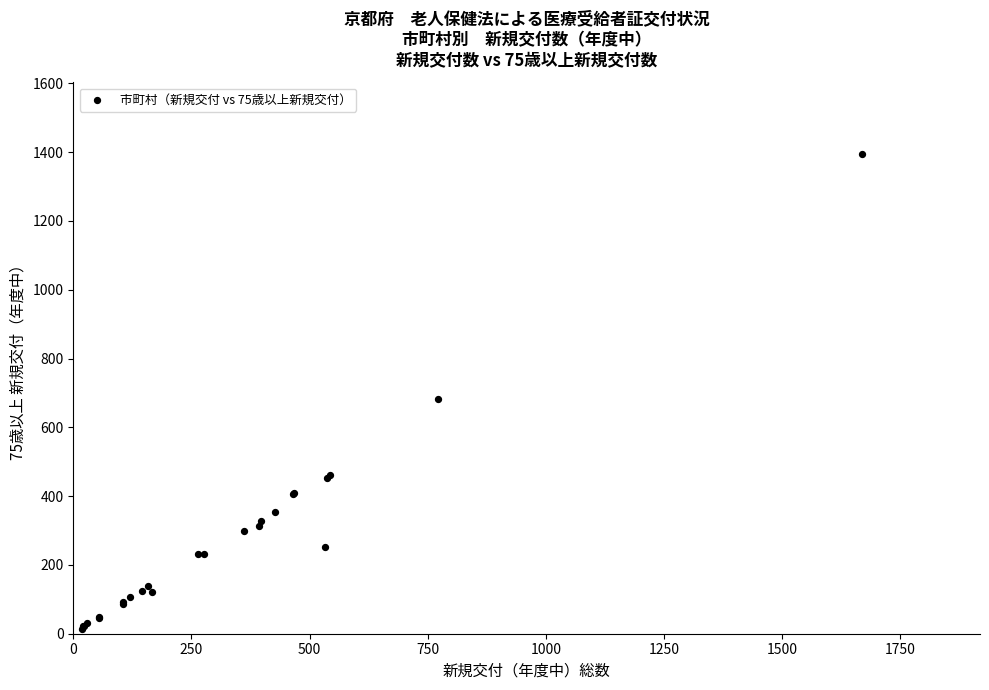

What Y value in the scatter plot is closest to 703?

682